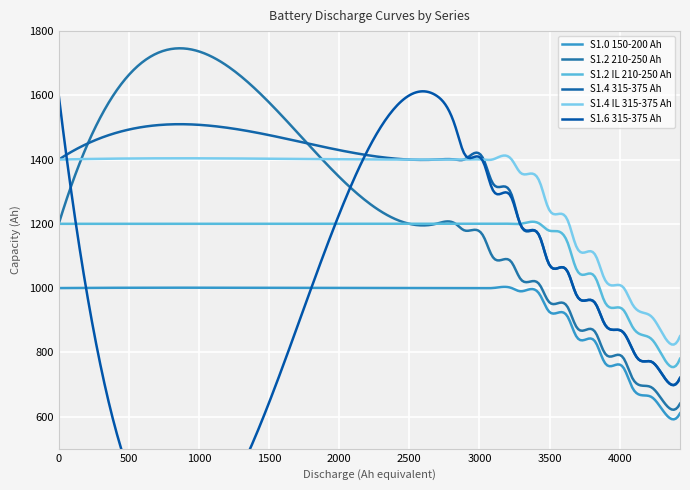

What is the value of the S1.0 150-200 Ah point at the 21st from the left?

610